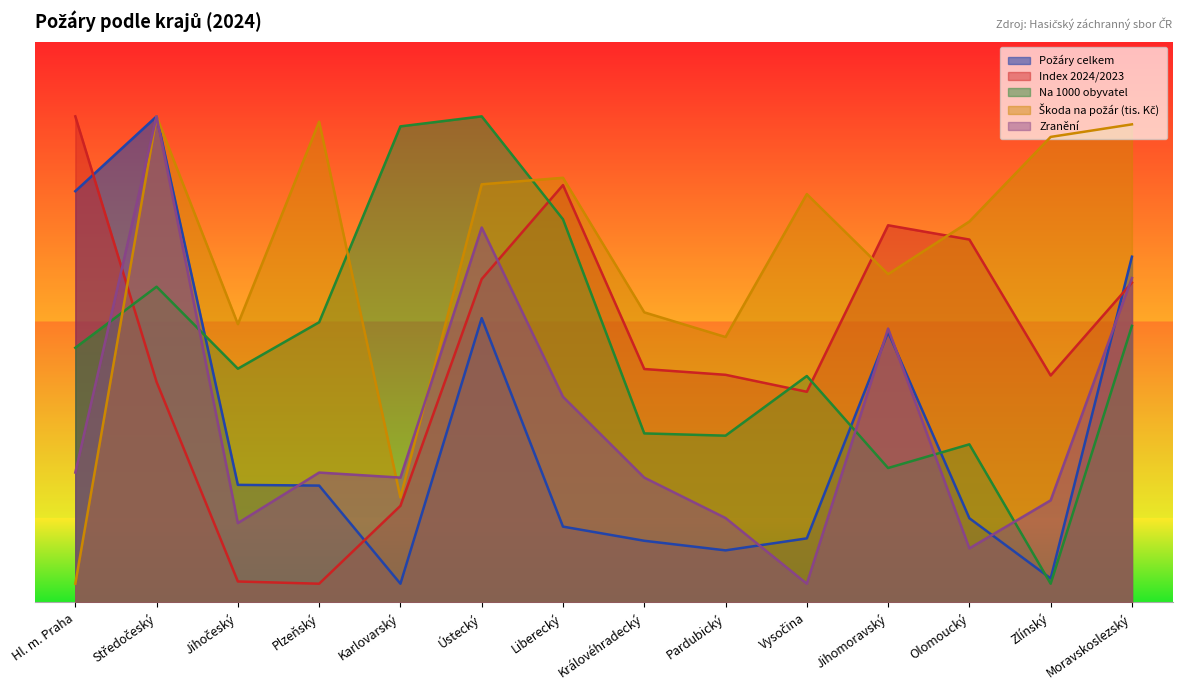

How many values in the Index 2024/2023 series are below 124?

7